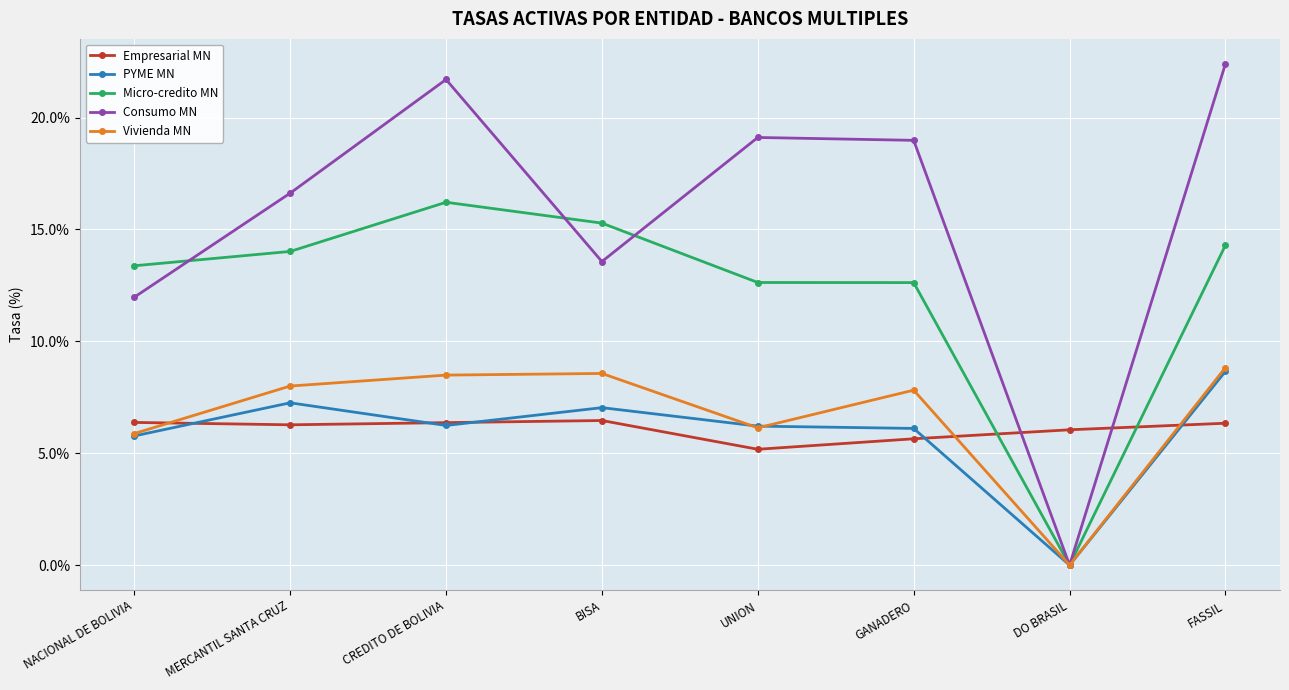

What value does the Vivienda MN series have at FASSIL?

8.8